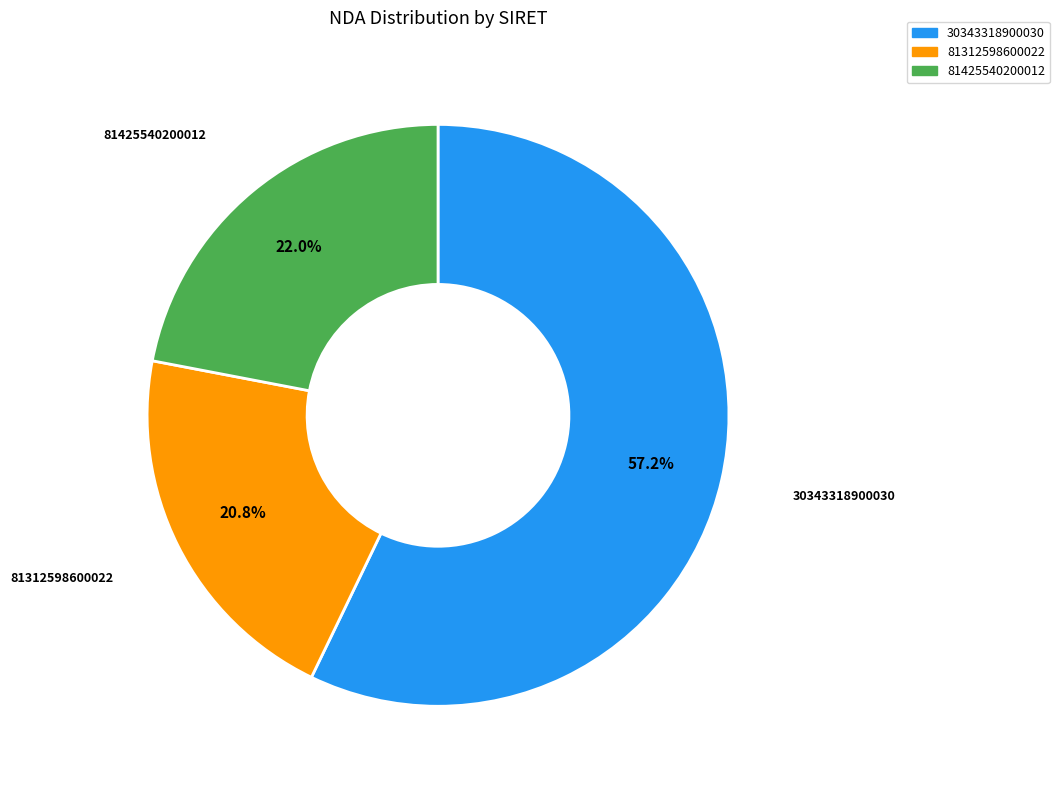

To the nearest percent, what portion does 81312598600022 represent?

21%